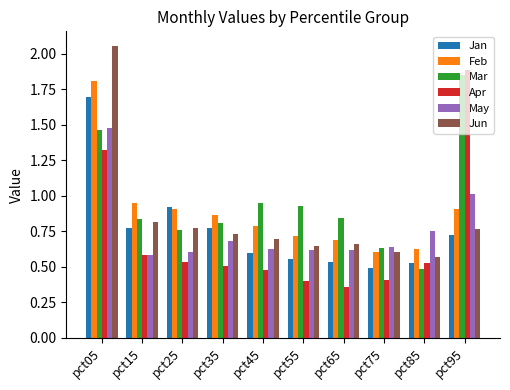

Count the number of categories in the chart.

10